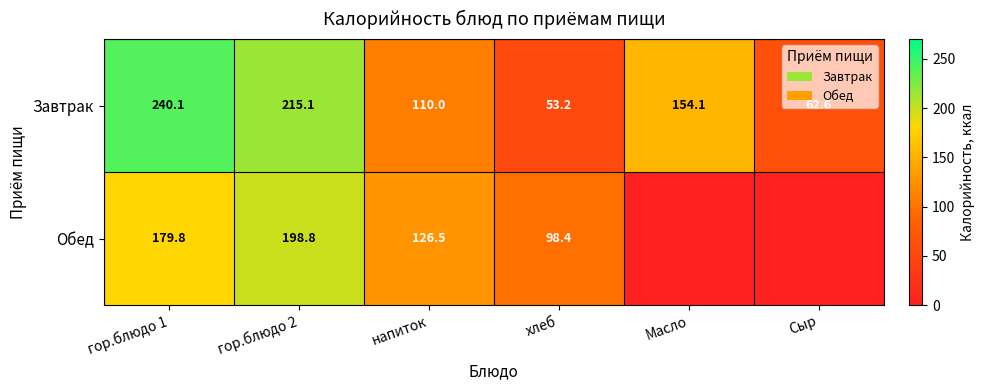

What is the difference between the second highest and minimum values in the Завтрак series?

161.9